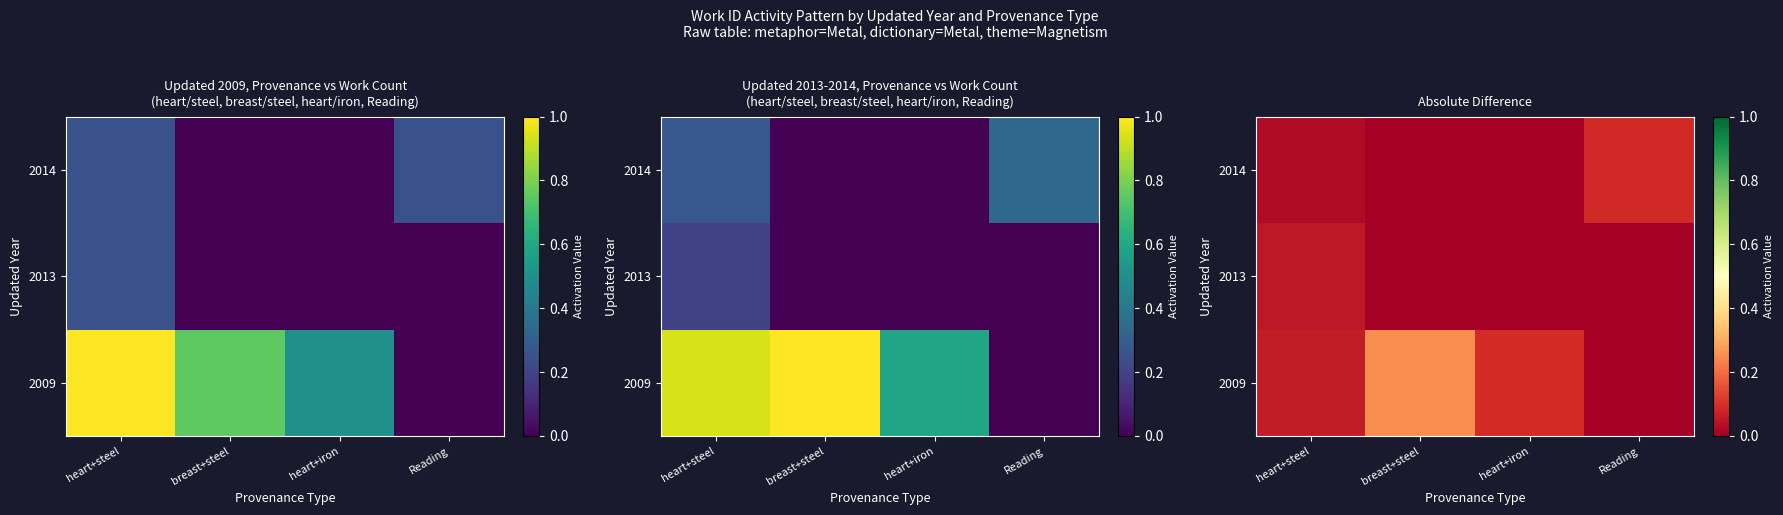

At how many categories does at least one series exceed 0?

4